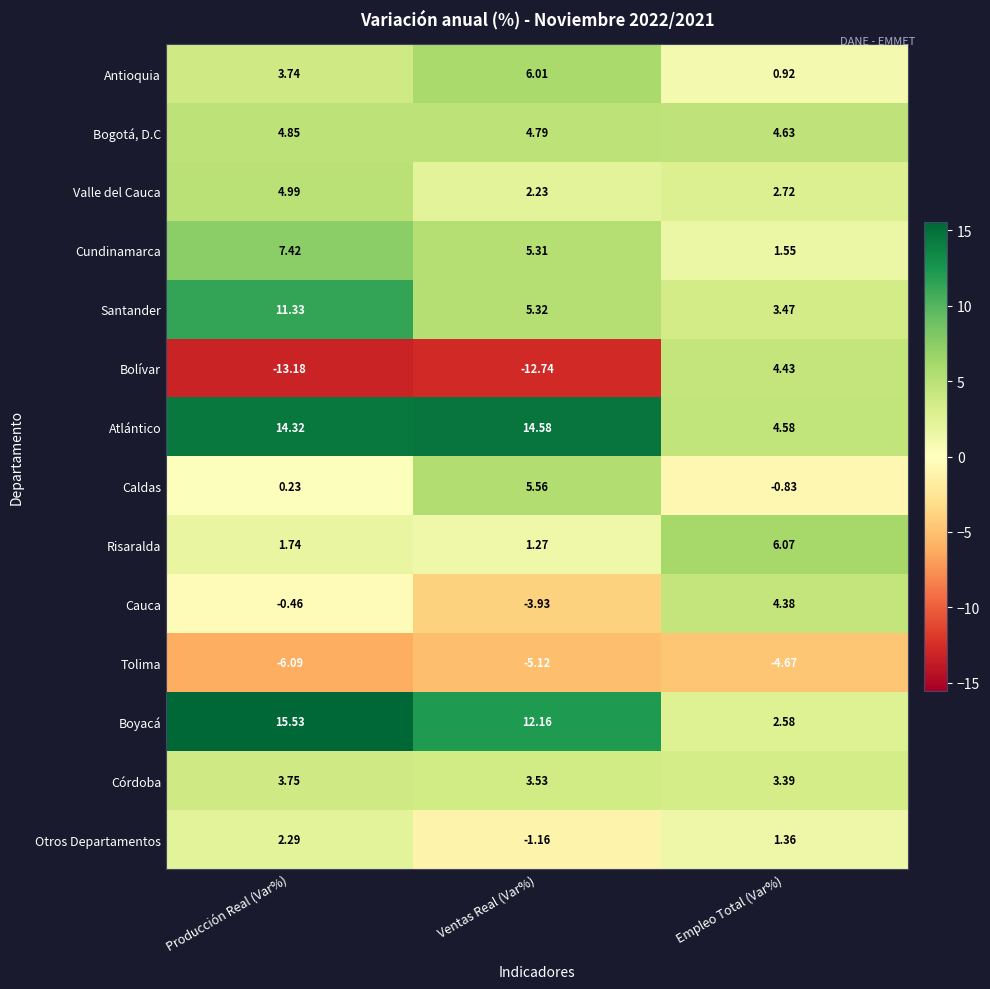

Count the number of data series in this chart.

14